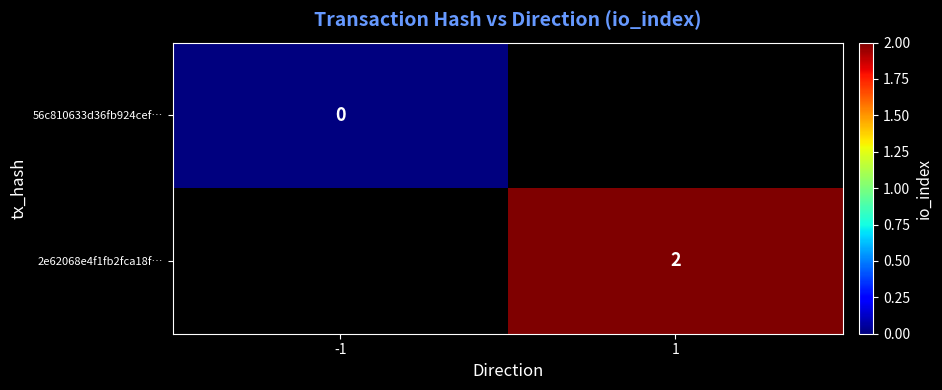

Is it true that 2e62068e4f1fb2fca18f… equals 2 at 1?

True